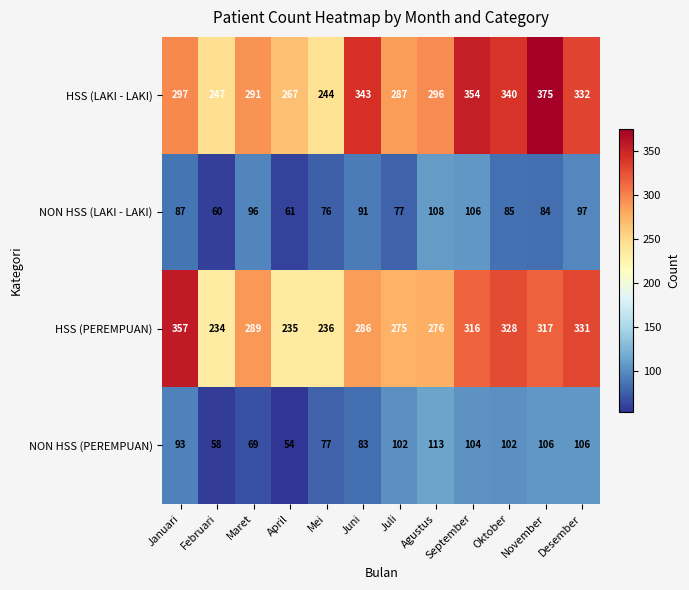

What is the total value across all series at Juli?

741